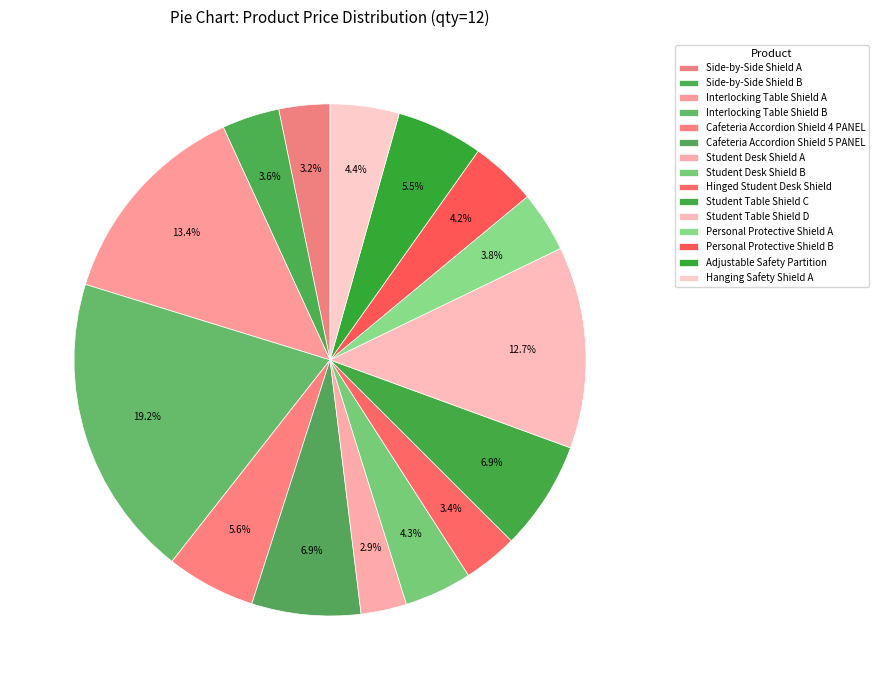

What is the total percentage of Student Table Shield C and Cafeteria Accordion Shield 4 PANEL?

12.5%